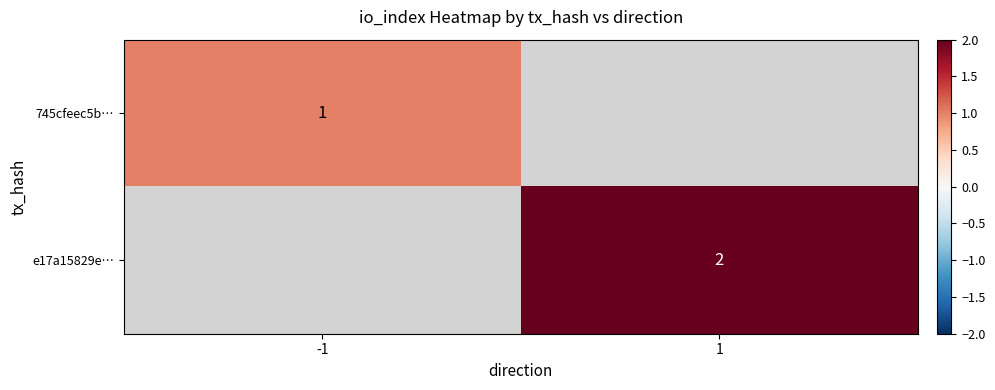

True or false: 745cfeec5b… has a value of 1 at -1.

True